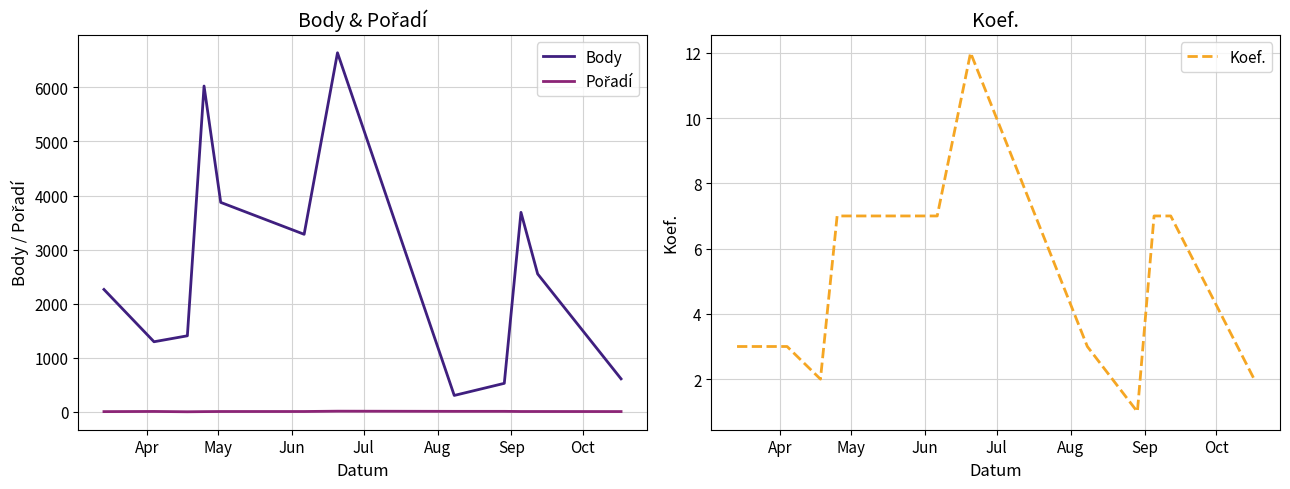

What is the highest value of the Koef. series?

12